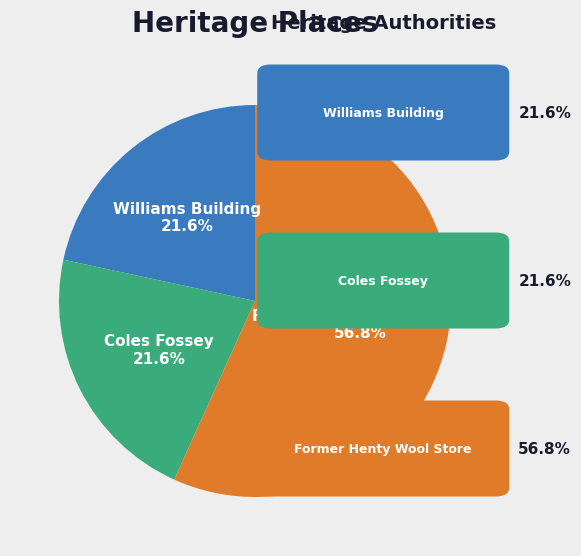

To the nearest percent, what is the difference between the largest and smallest slice percentages?

35%